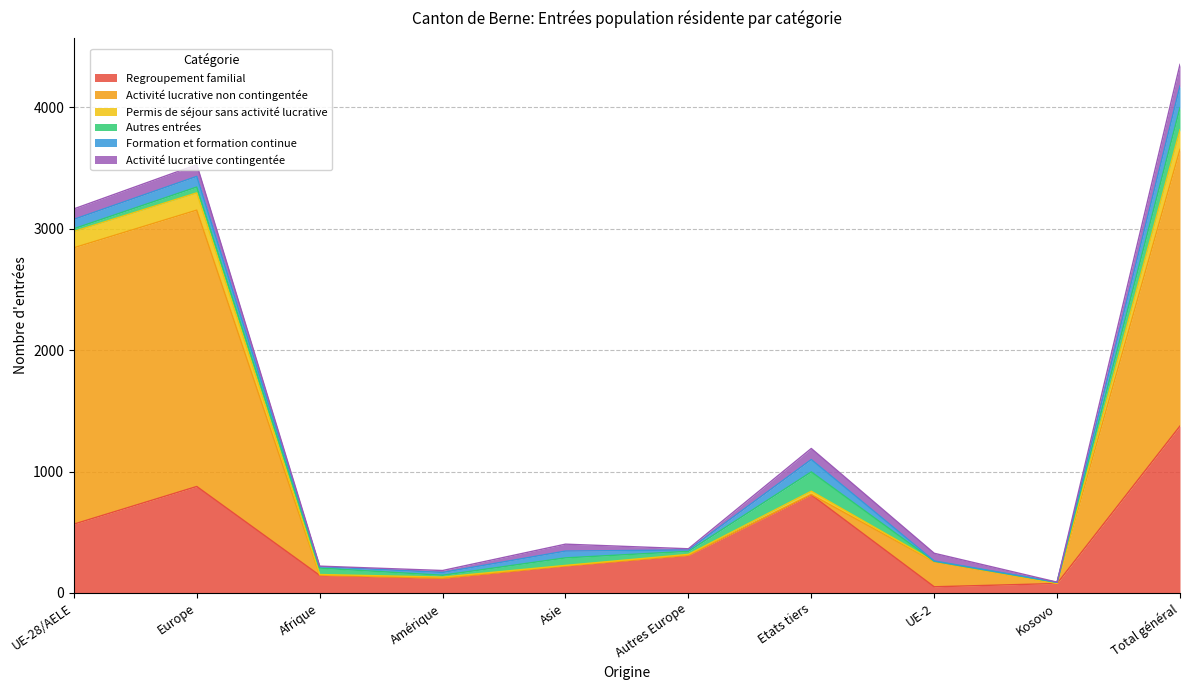

What position from the left is Afrique?

3